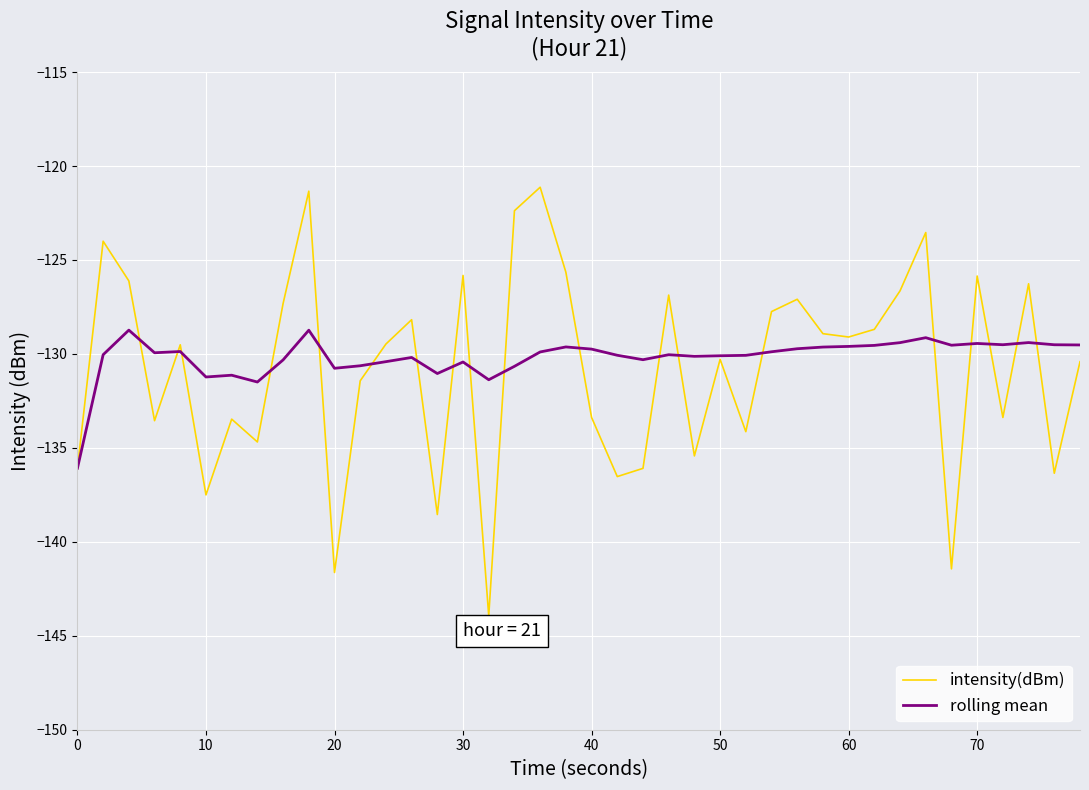

What are all the series names shown in the legend?

intensity(dBm), rolling mean